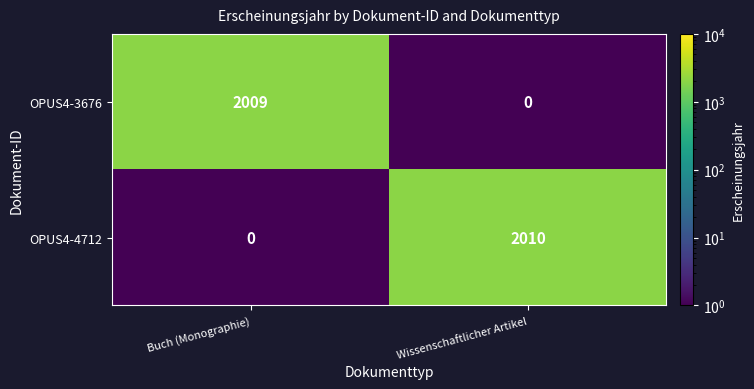

At which category is the sum across all series the highest?

Wissenschaftlicher Artikel